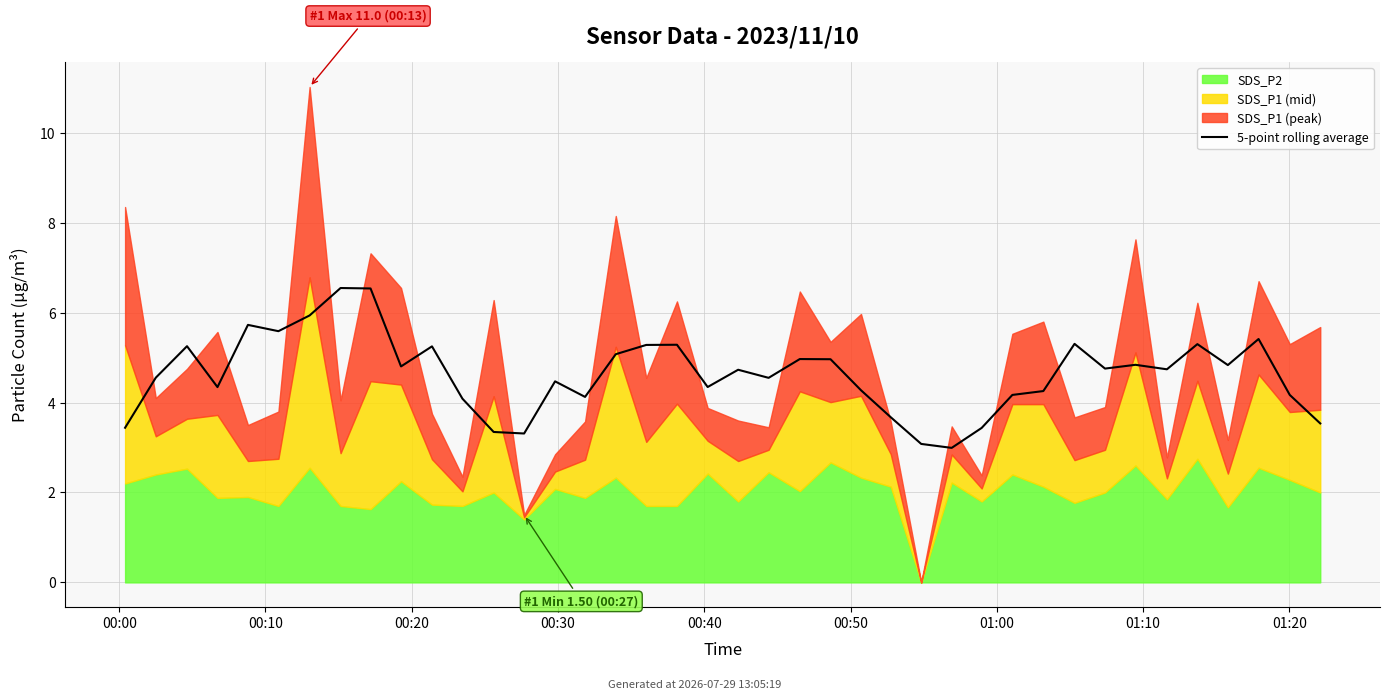

Read the value at 12.

3.3